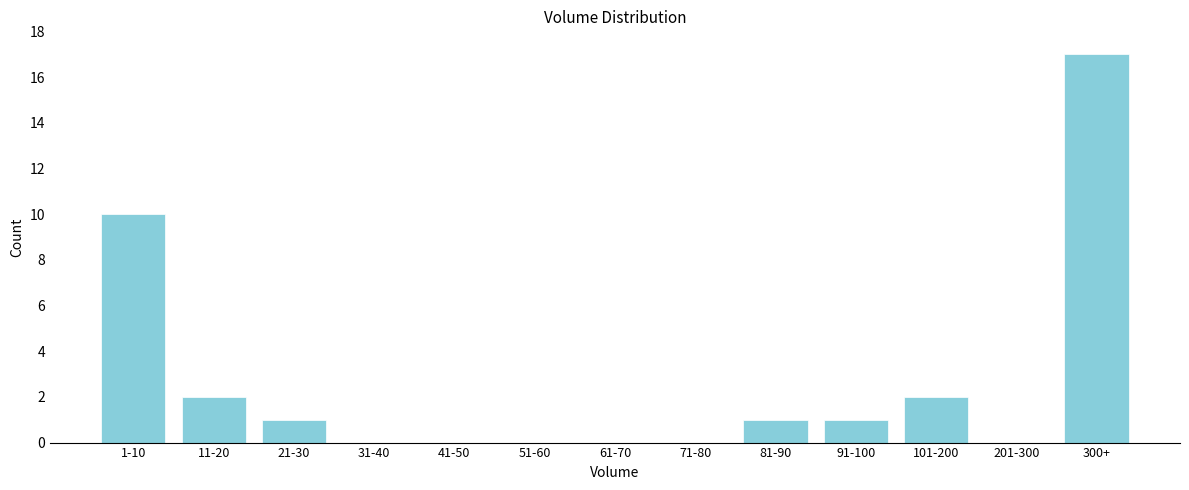

Reading left to right, transcribe all the data shown in this chart.

1-10=10	11-20=2	21-30=1	31-40=0	41-50=0	51-60=0	61-70=0	71-80=0	81-90=1	91-100=1	101-200=2	201-300=0	300+=17